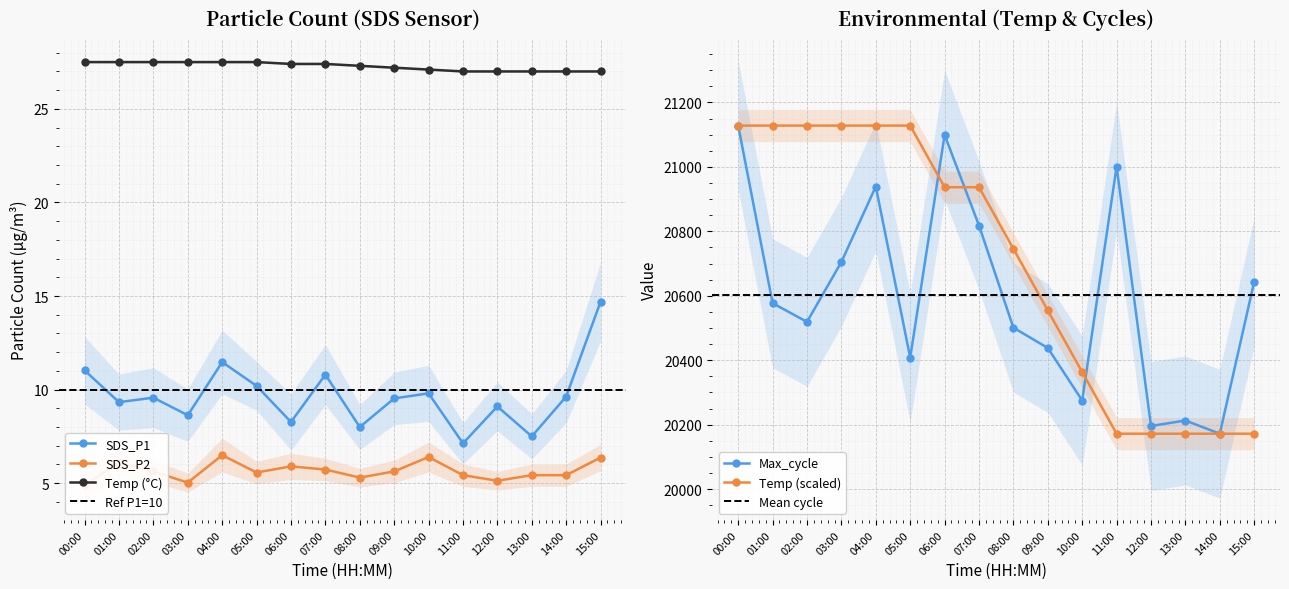

The value of Temp at 14:00 is 27.0. True or false?

True